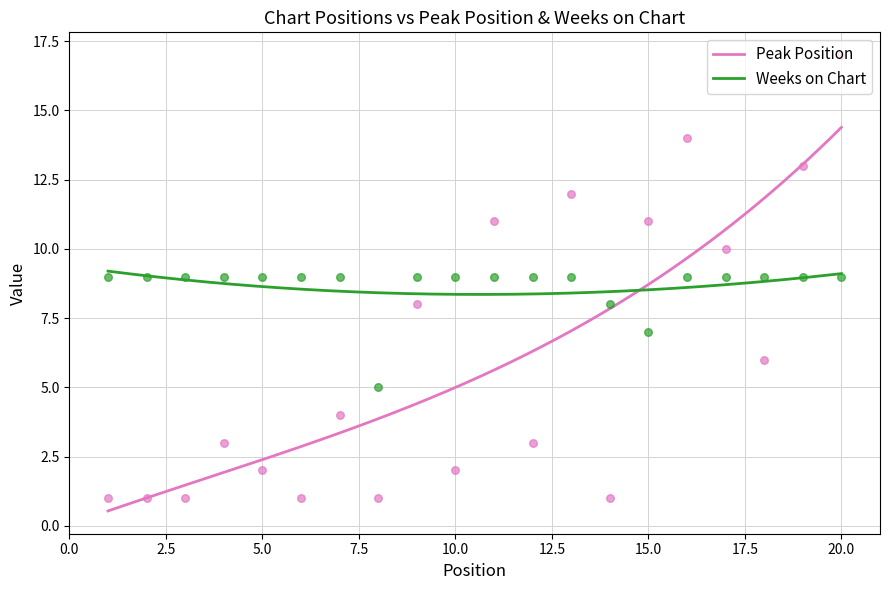

What is the lowest value of the Peak Position series?

0.5